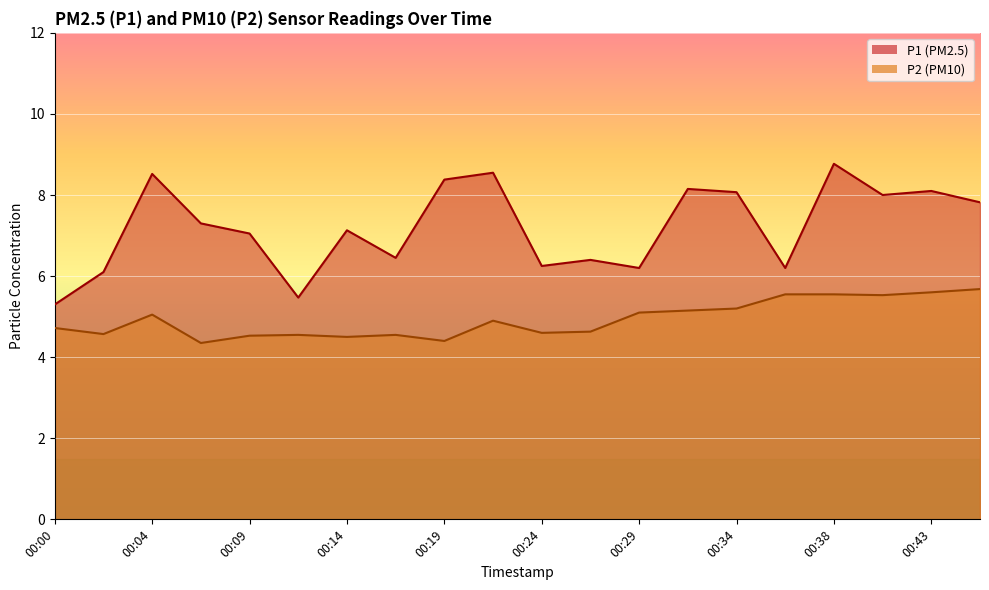

What is the difference between the maximum and minimum values in the P1 series?

3.5